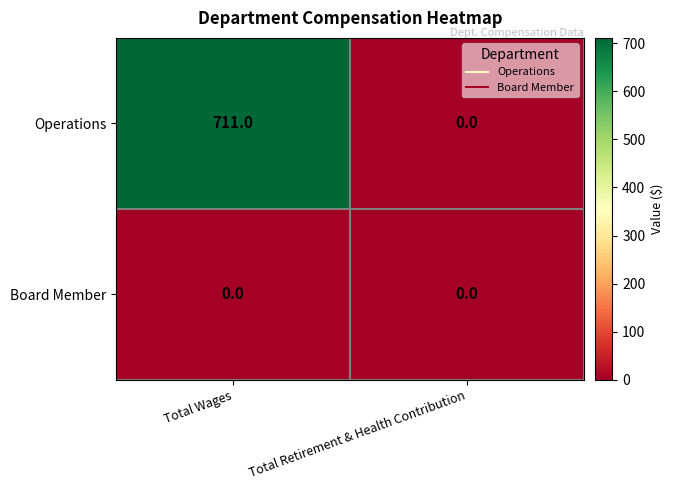

What is the spread (max minus min) of values at Total Wages?

711